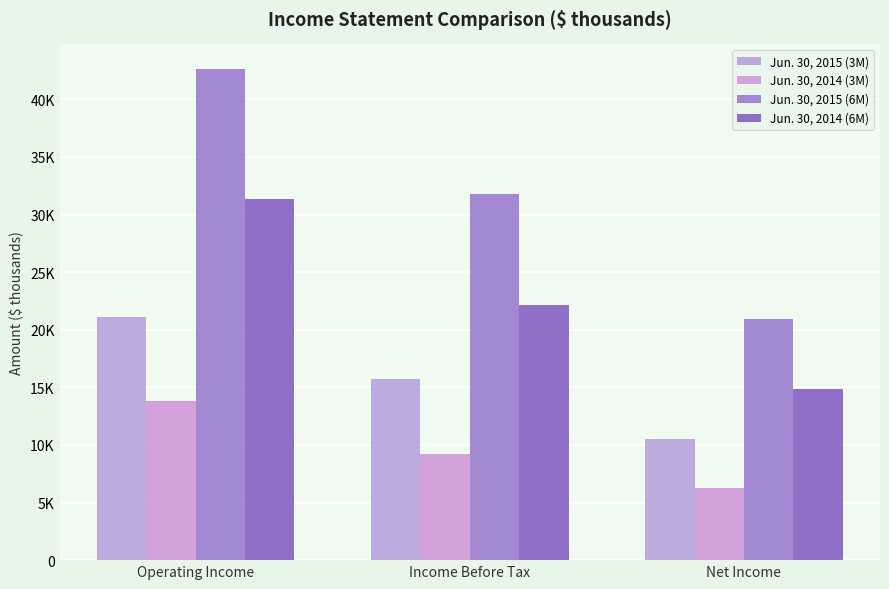

Where is Jun. 30, 2014 (3M) nearest to the value 10006?

Income Before Tax